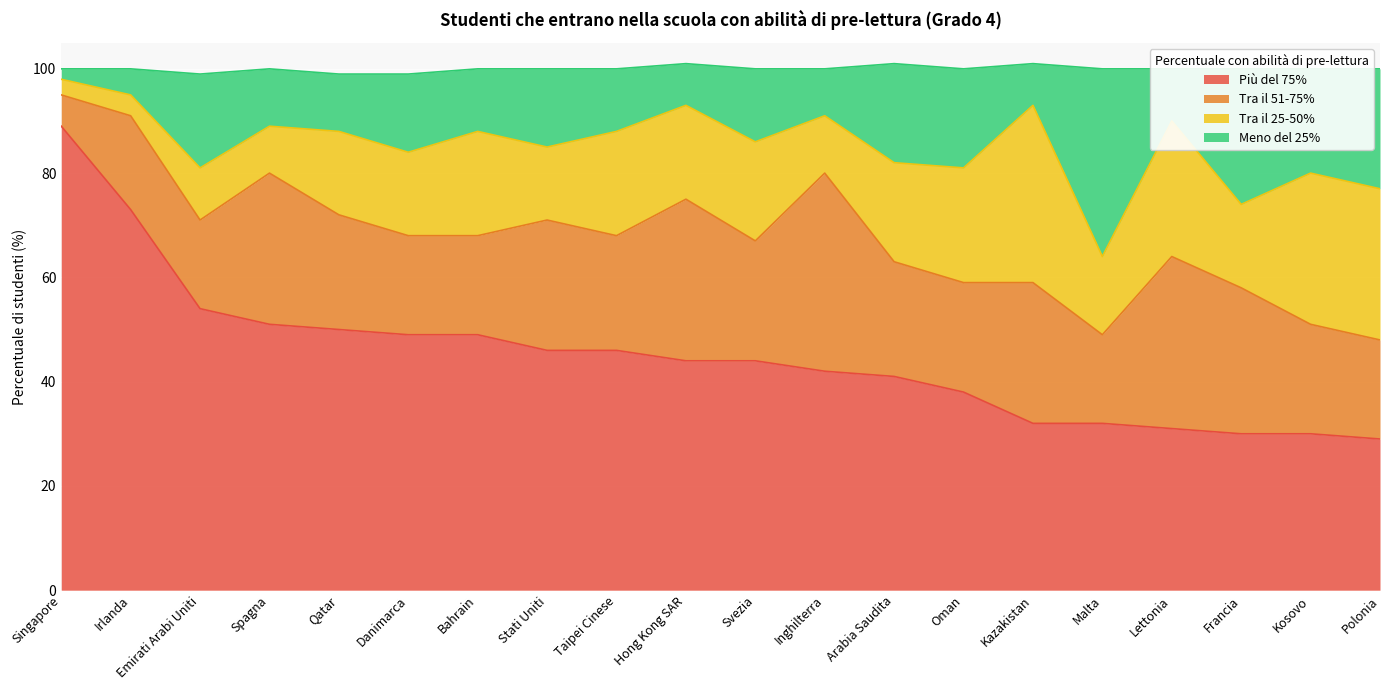

What is the total value across all series at Lettonia?

100